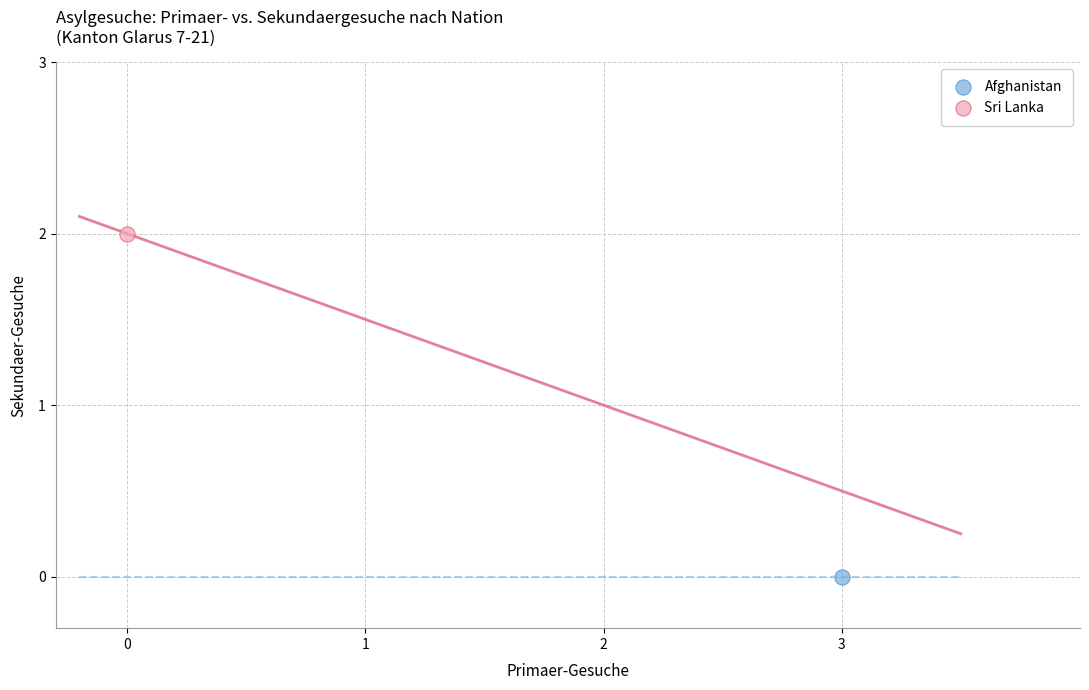

What are all the series names shown in the legend?

Afghanistan, Sri Lanka